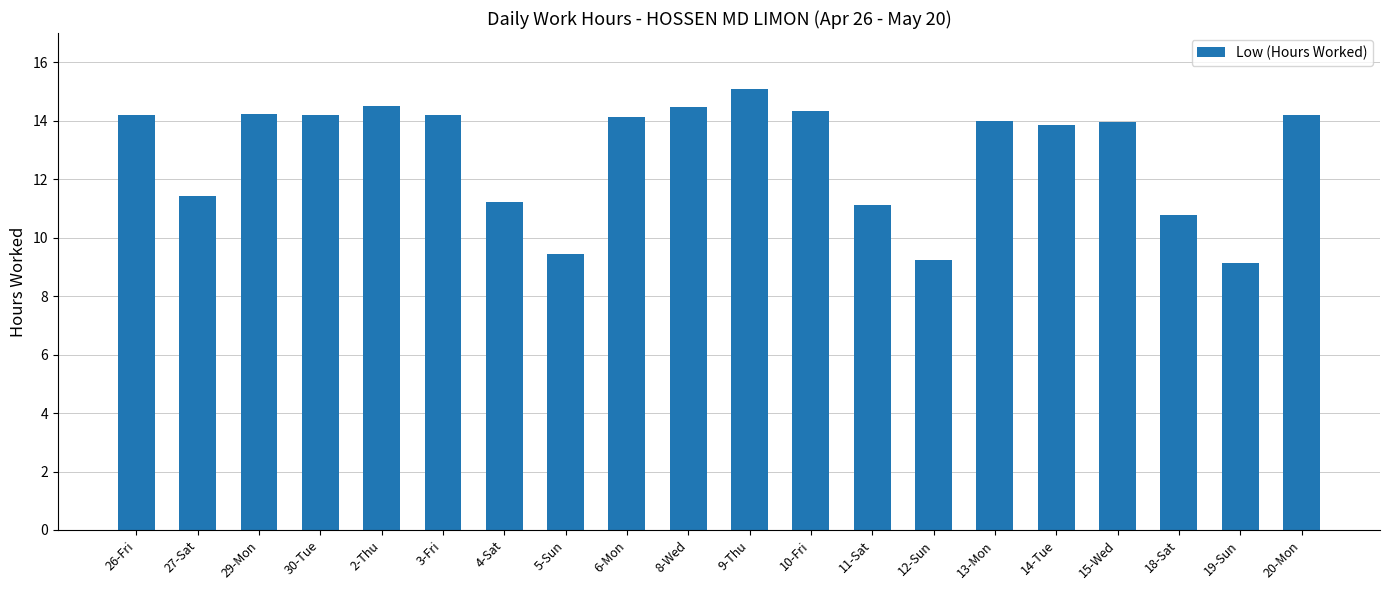

How many series are shown in this chart?

1